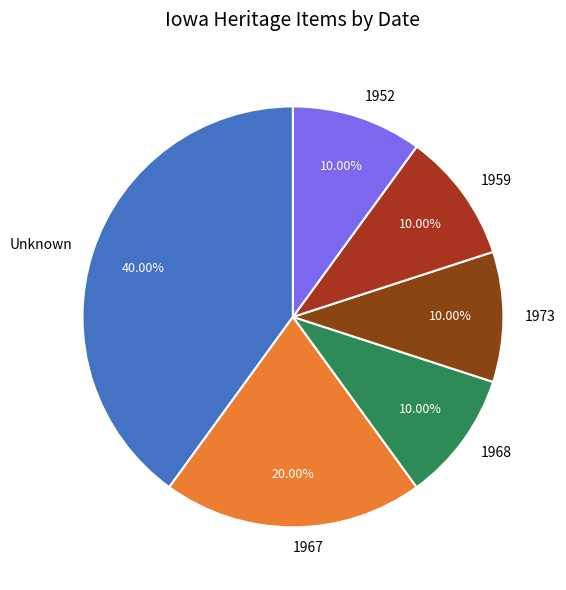

Between Unknown and 1973, which is larger?

Unknown